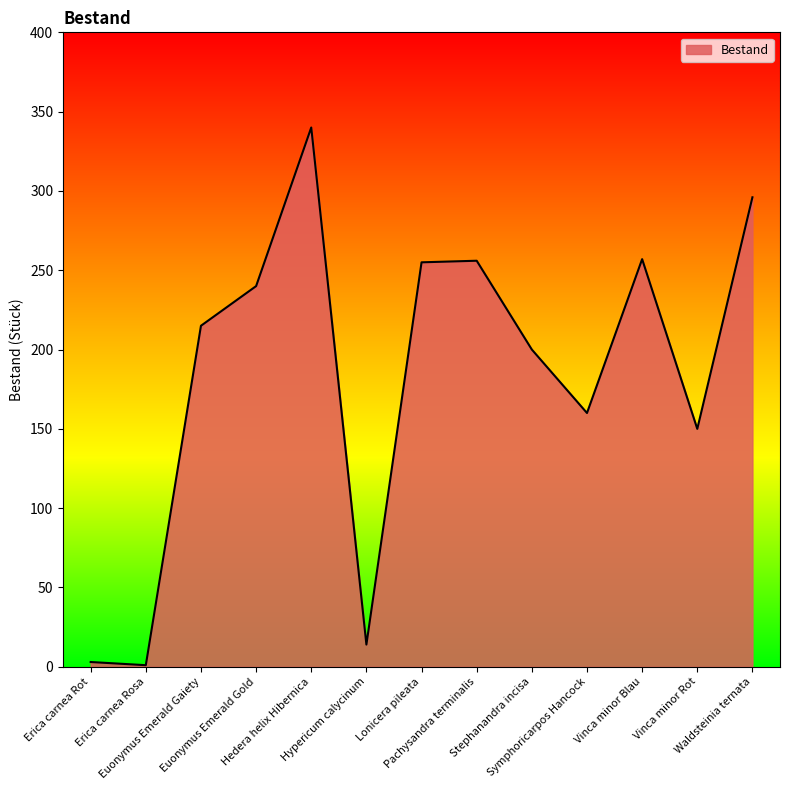

What is the difference between the maximum and minimum values?

339